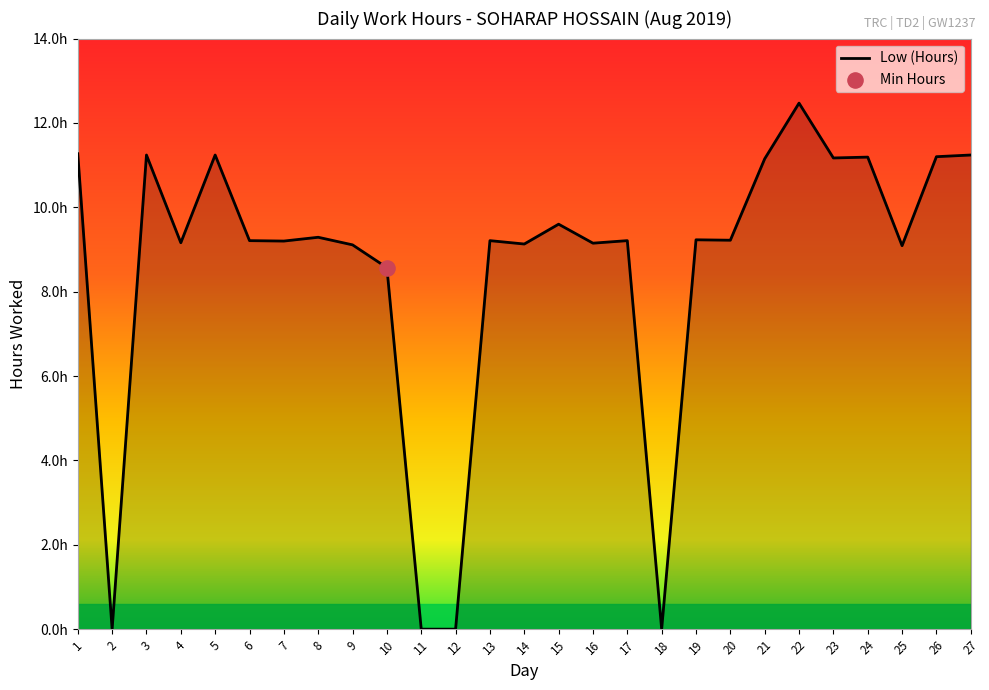

Does the chart have visible grid lines?

No